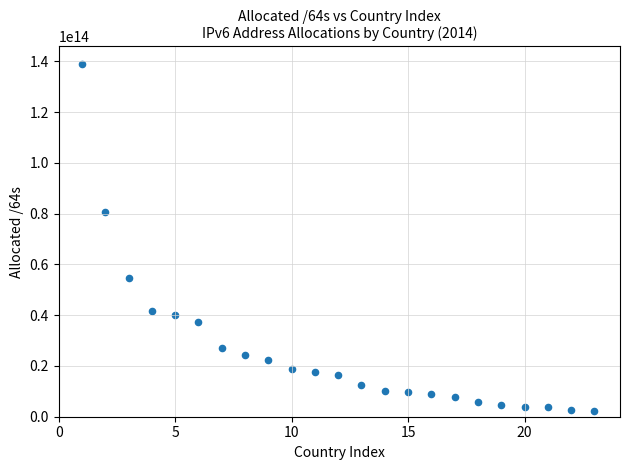

What is the range of X values (max minus min)?

22